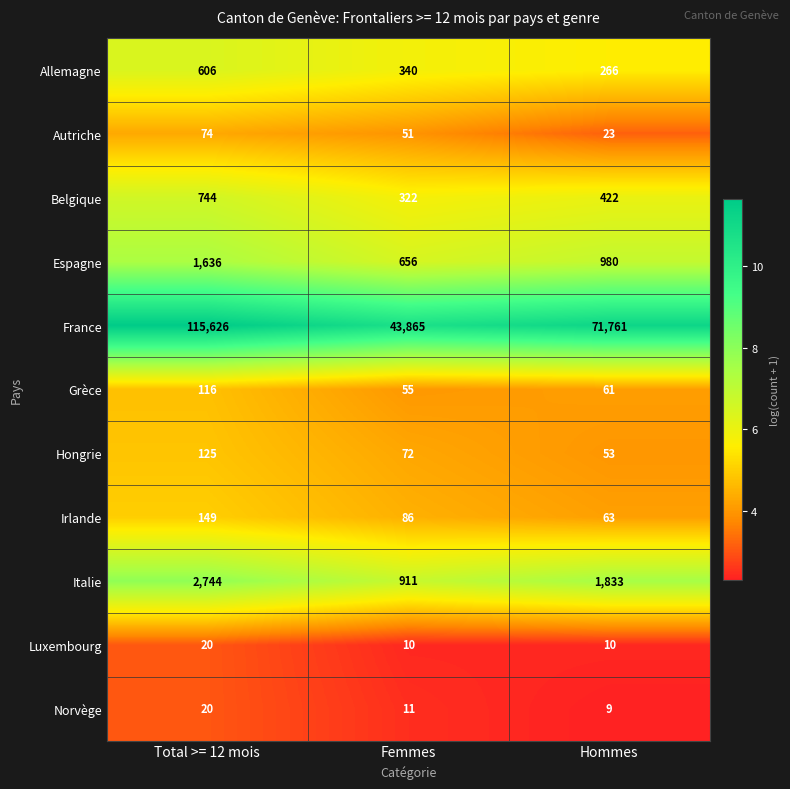

Rank the categories by Irlande value from highest to lowest.

Total >= 12 mois, Femmes, Hommes